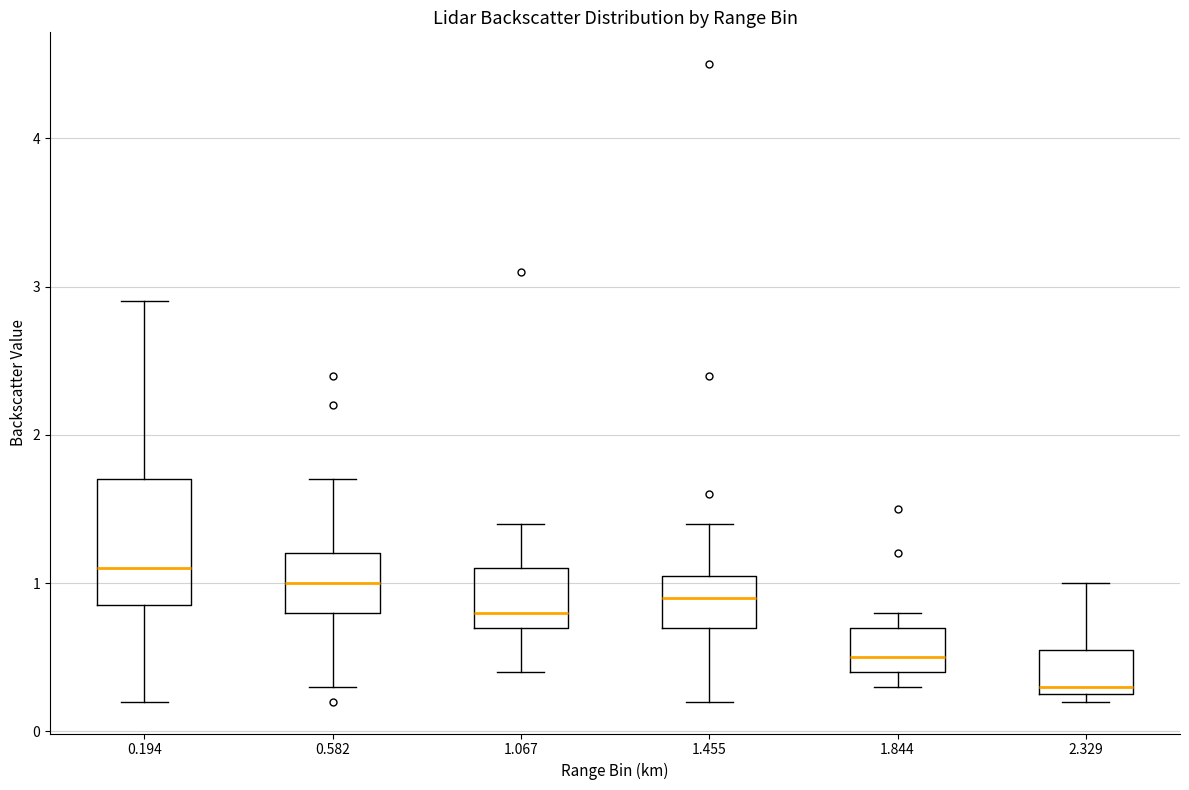

Where does the upper whisker of the box at x = 0.194 end on the y-axis? The values are not printed on the chart, so give them approximately, as read against the axis.

2.9